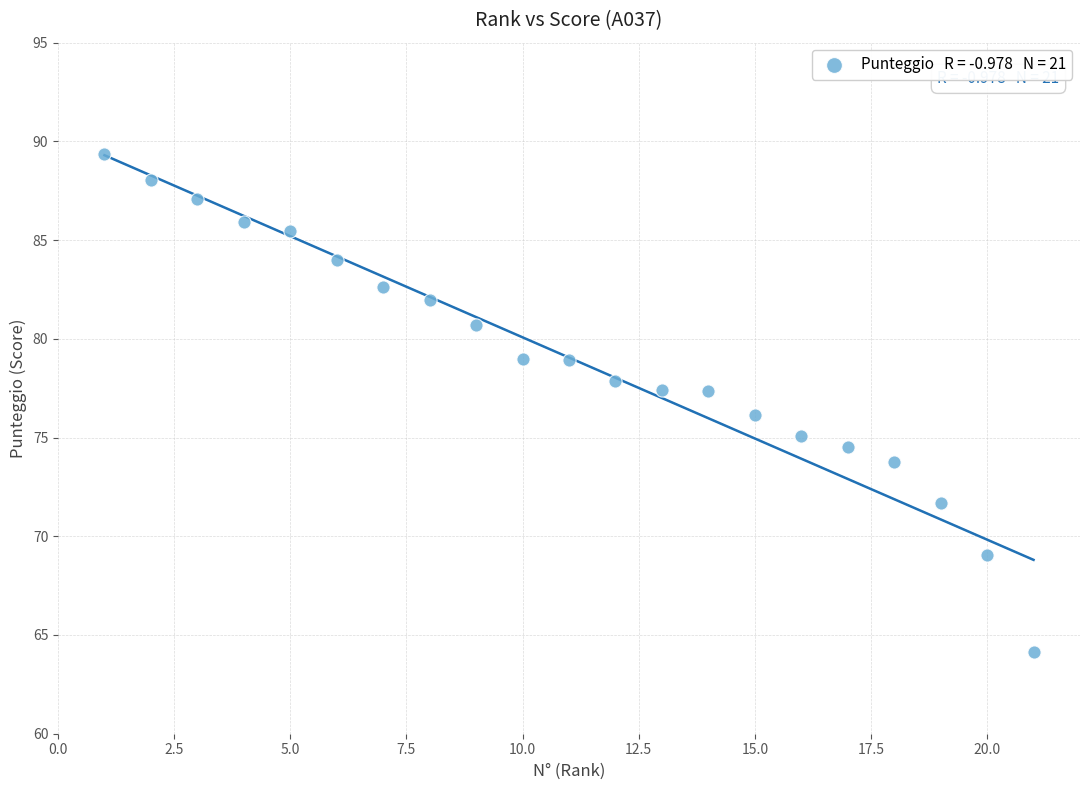

What is the range of X values (max minus min)?

20.0